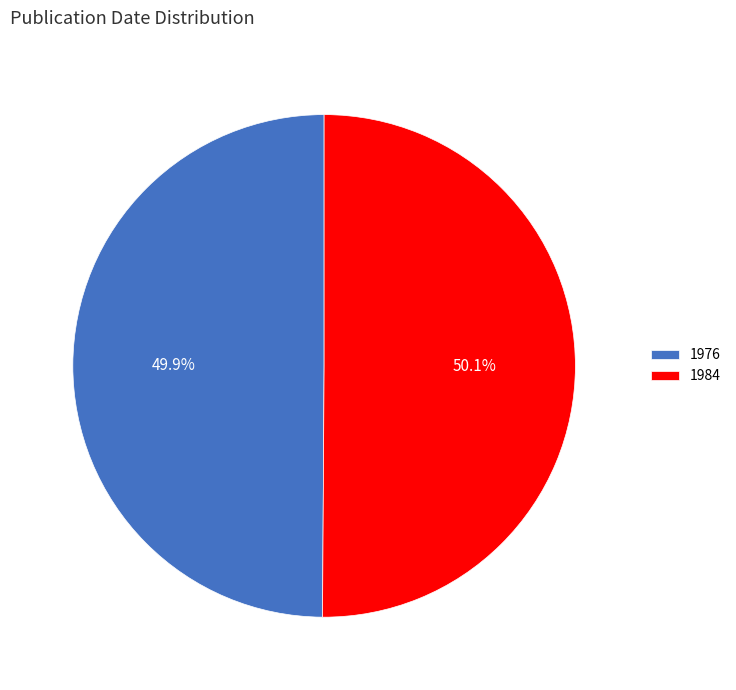

How many segments does this pie chart have?

2